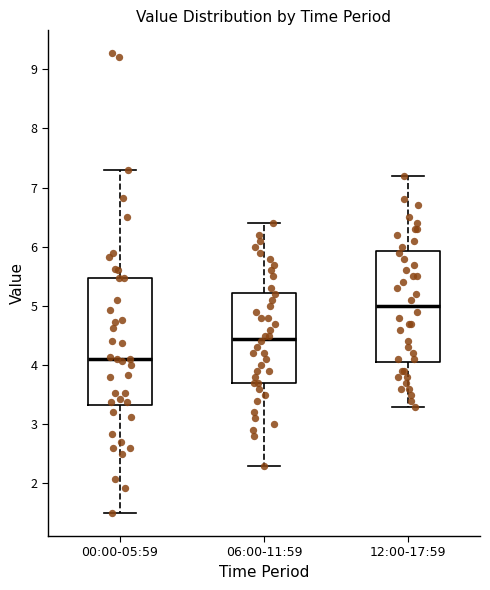

Reading left to right, transcribe this box plot: for each box, give where its median line is, the range the box spans, and where its two whiskers end, as read against the y-axis. The values are not printed on the chart, so give them approximately, as read against the axis.

00:00-05:59: median 4.1, box 3.3 to 5.5, whiskers 1.5 to 7.3
06:00-11:59: median 4.5, box 3.7 to 5.2, whiskers 2.3 to 6.4
12:00-17:59: median 5.0, box 4.1 to 5.9, whiskers 3.3 to 7.2